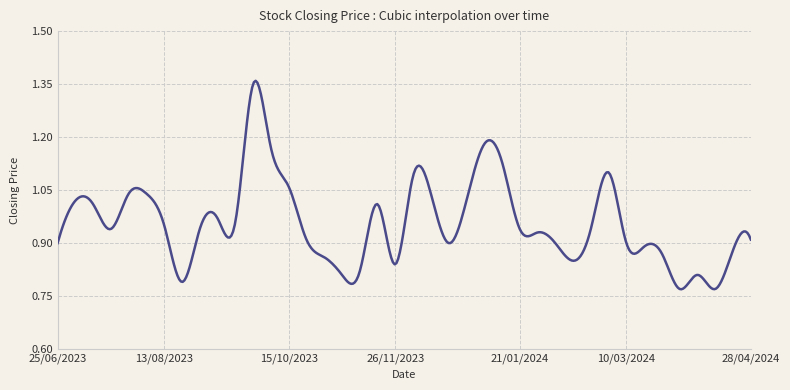

What is the difference between the maximum and minimum values?

0.6